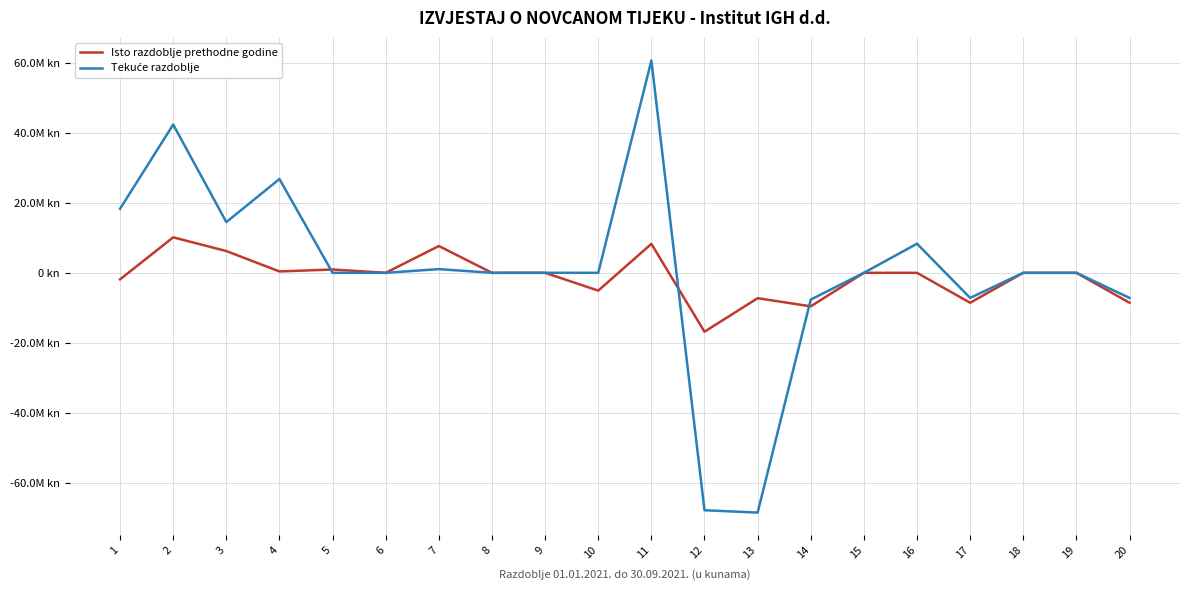

Does the chart have visible grid lines?

Yes